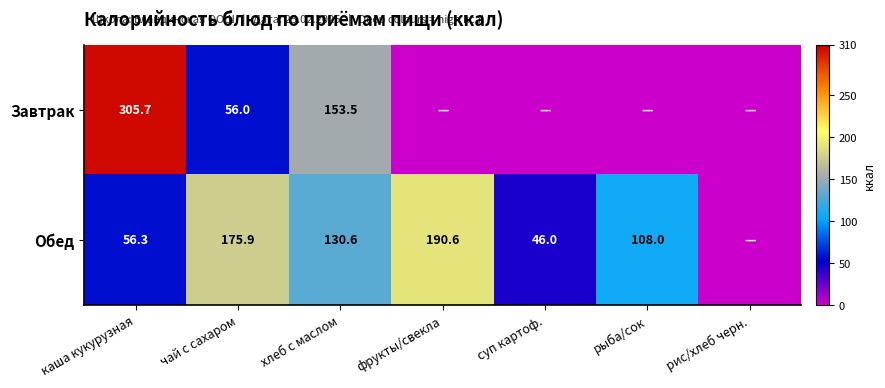

What is the total value across all series at чай с сахаром?

231.9